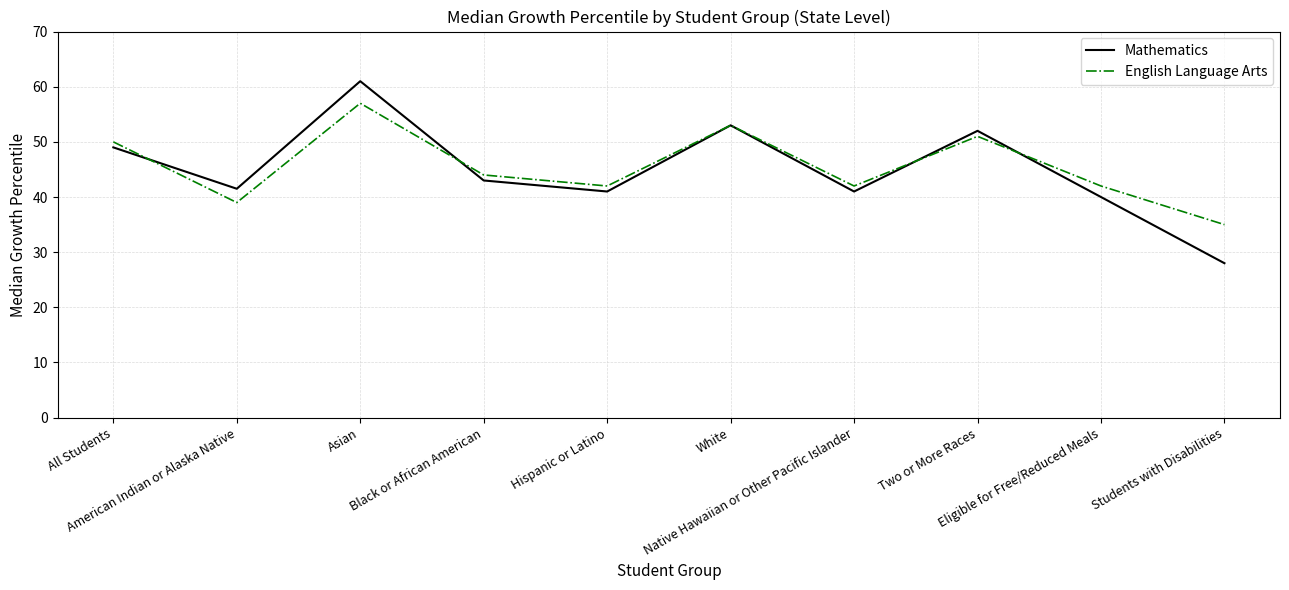

Rank the series by their maximum value, from highest to lowest.

Mathematics, English Language Arts